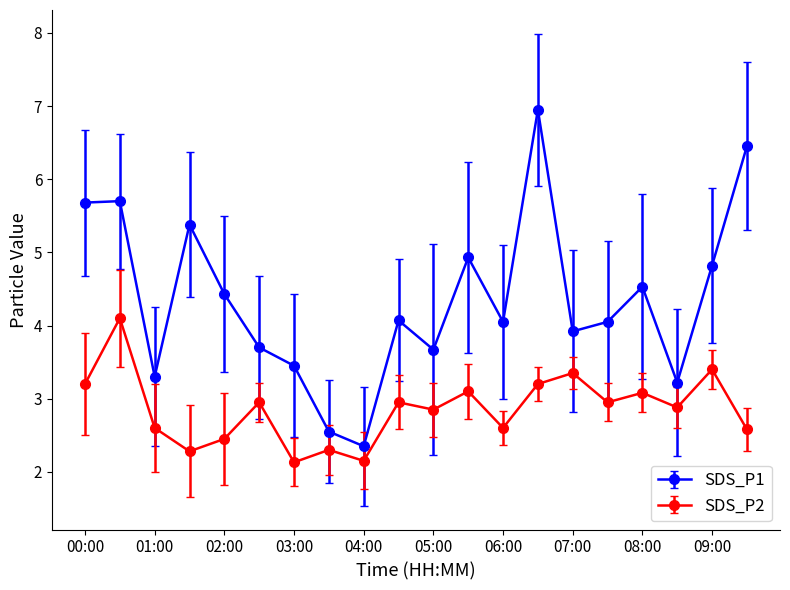

What is the average value of the SDS_P1 series?

4.4